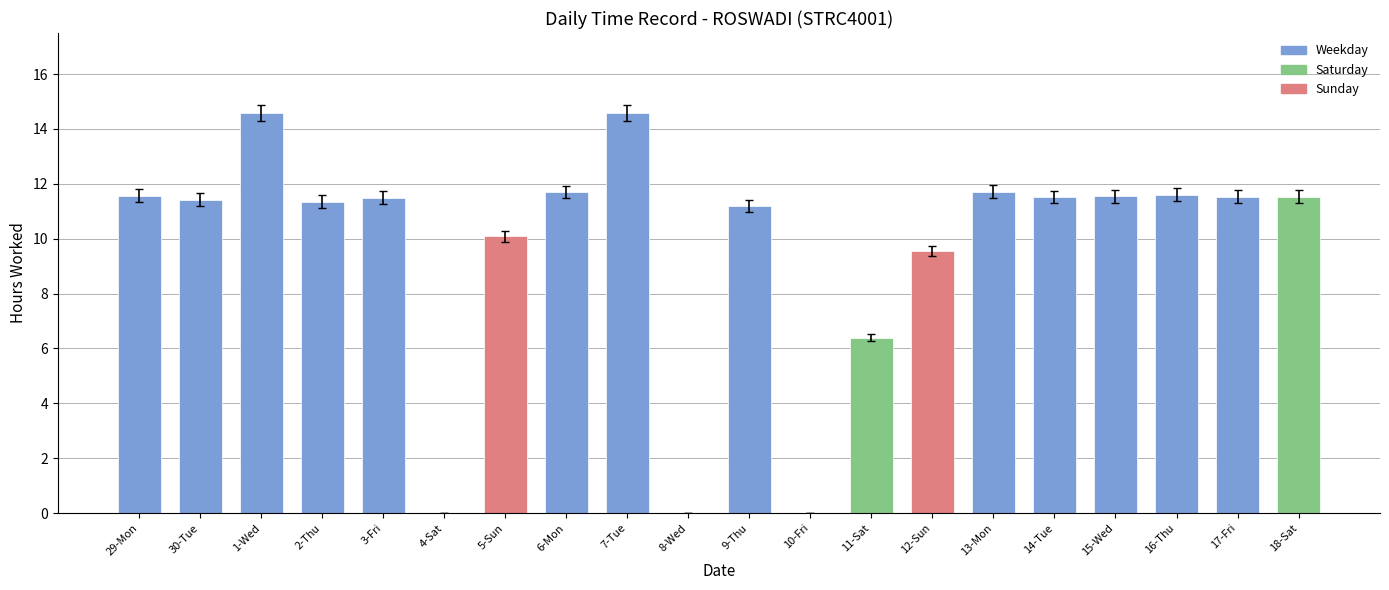

True or false: the data shows 6.4 at 11-Sat.

True